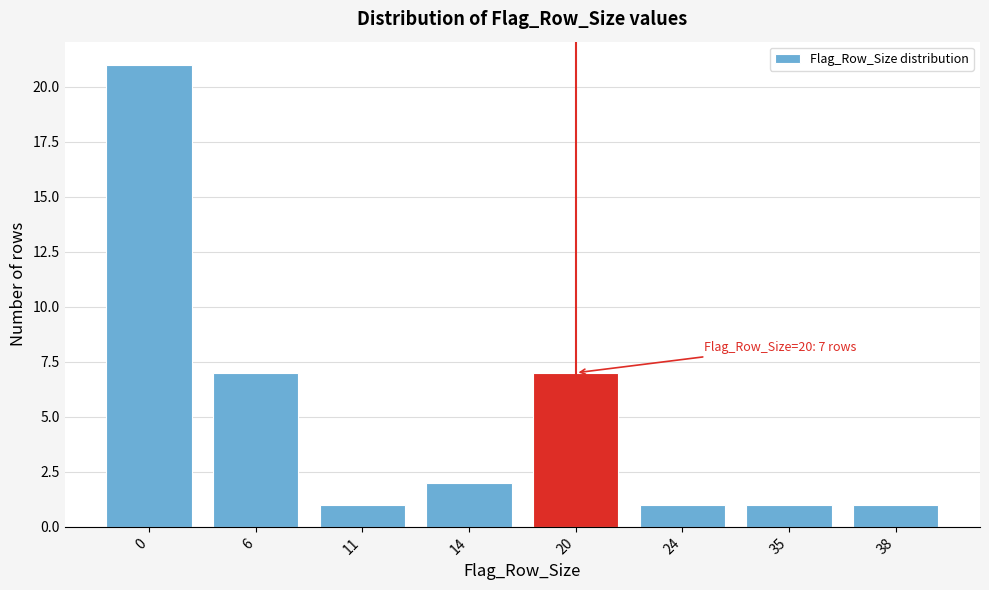

Reading left to right, transcribe all the data shown in this chart.

0=21	6=7	11=1	14=2	20=7	24=1	35=1	38=1